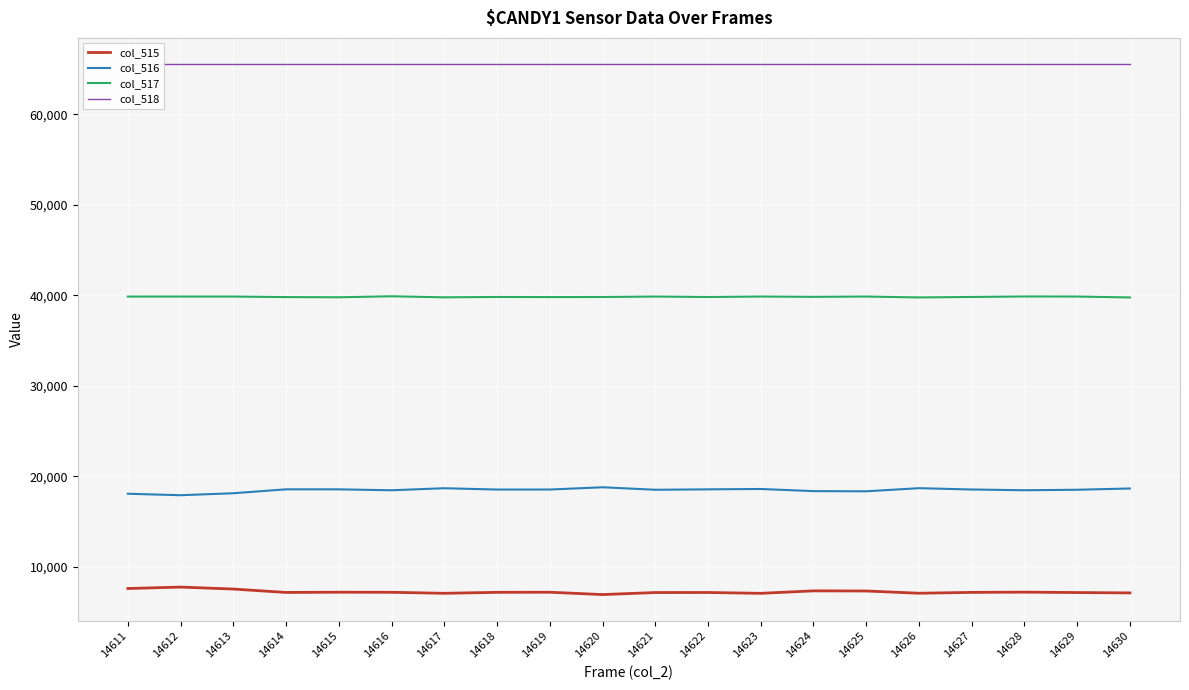

What is the difference between the maximum and second lowest values in the col_517 series?

128